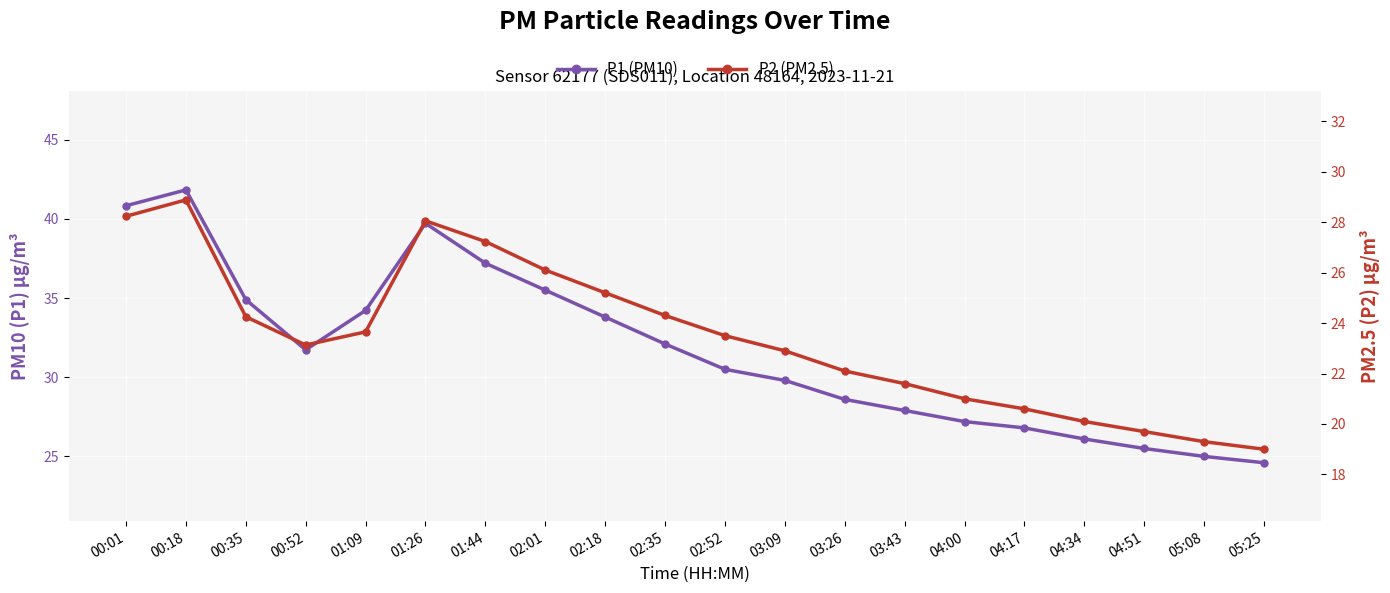

At 05:08, list the series in order from smallest to largest.

P2 (PM2.5), P1 (PM10)